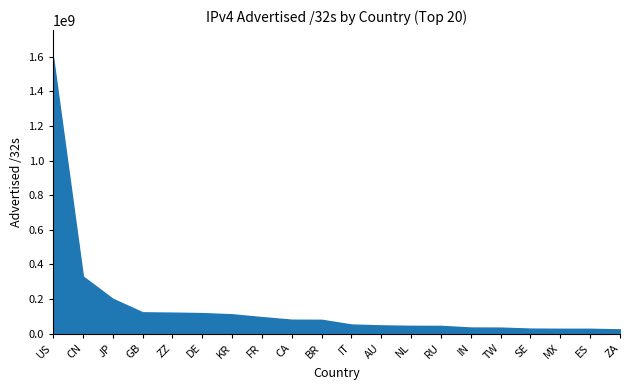

What is the sum of all values?

3238129784